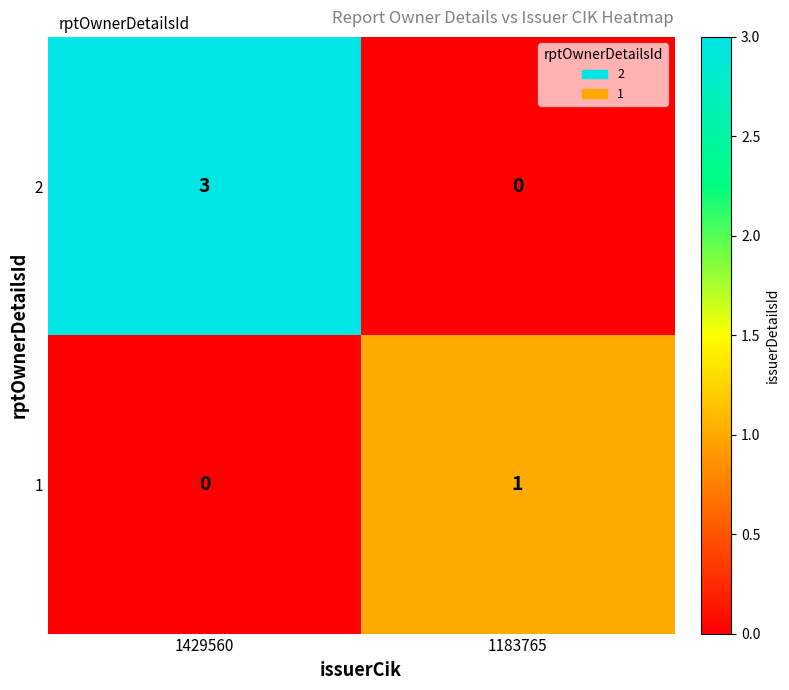

The value of 1 at 1429560 is 0. True or false?

True